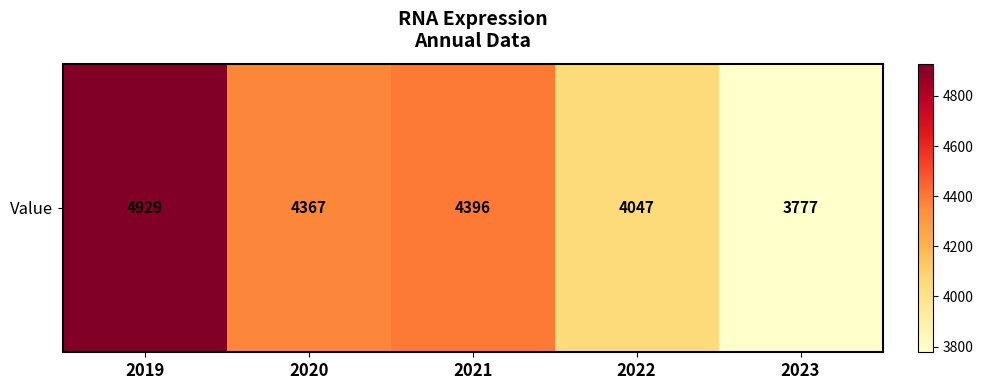

Rank the categories by value from lowest to highest.

2023, 2022, 2020, 2021, 2019